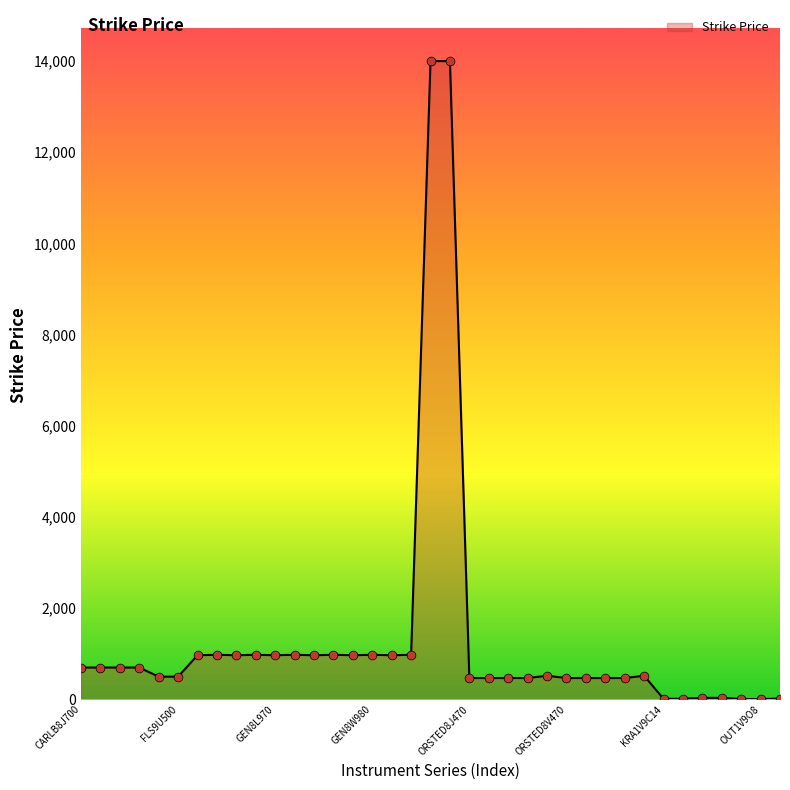

What is the maximum value shown in the chart?

14000.0